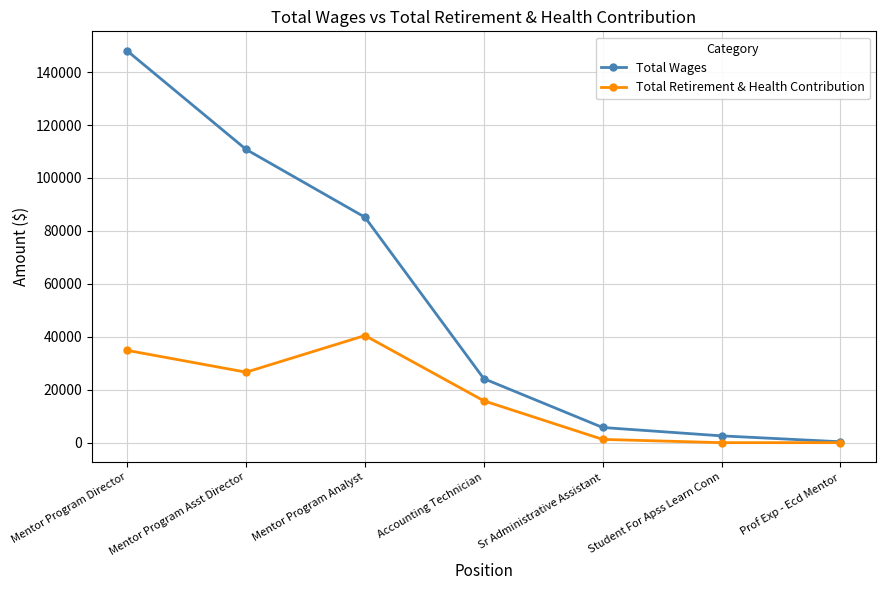

What is the label of the 4th point from the left?

Accounting Technician